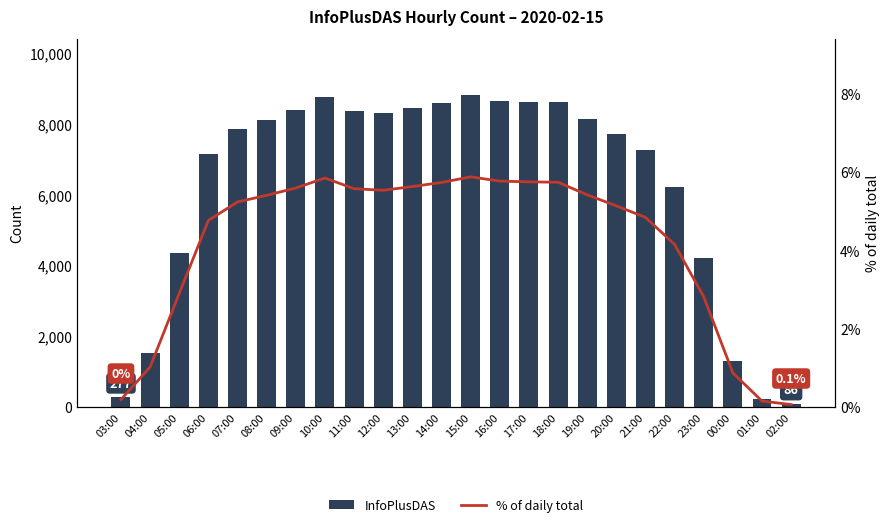

What is the value of the InfoPlusDAS bar at the 1st from the left?

277.0